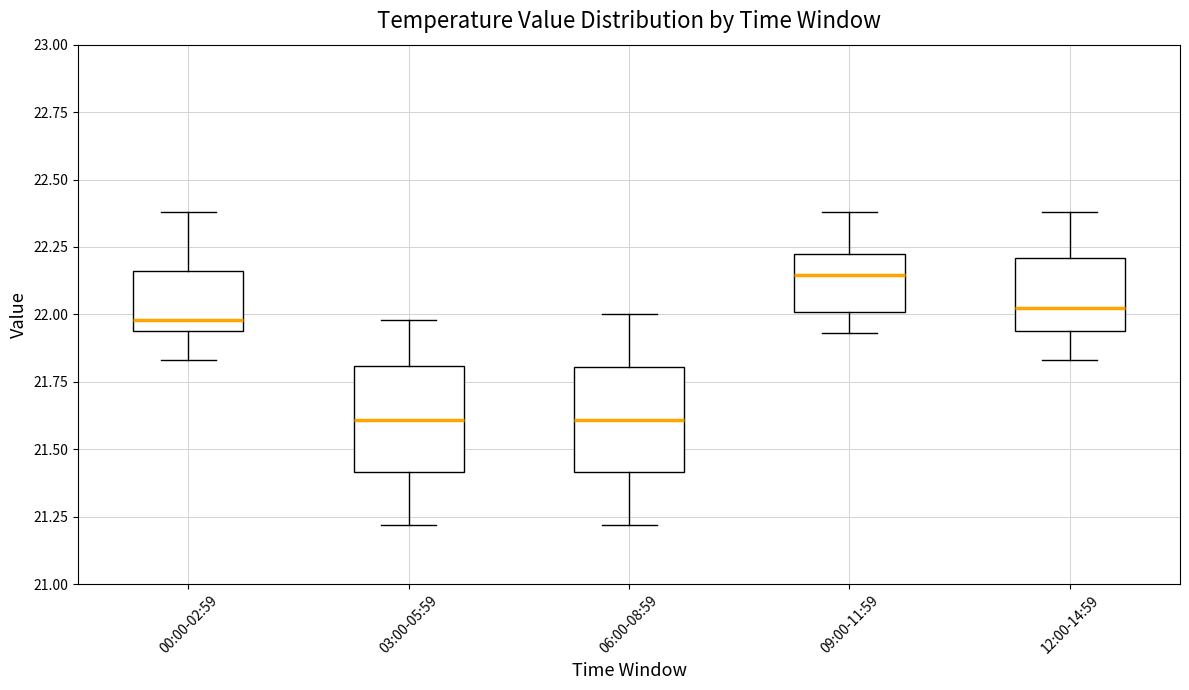

Reading left to right, read every box against the y-axis: the position of its median line, the range the box covers, and the ends of its whiskers. The values are not printed on the chart, so give them approximately, as read against the axis.

00:00-02:59: median 22.00, box 21.95 to 22.15, whiskers 21.85 to 22.40
03:00-05:59: median 21.60, box 21.40 to 21.80, whiskers 21.20 to 22.00
06:00-08:59: median 21.60, box 21.40 to 21.80, whiskers 21.20 to 22.00
09:00-11:59: median 22.15, box 22.00 to 22.25, whiskers 21.95 to 22.40
12:00-14:59: median 22.05, box 21.95 to 22.20, whiskers 21.85 to 22.40